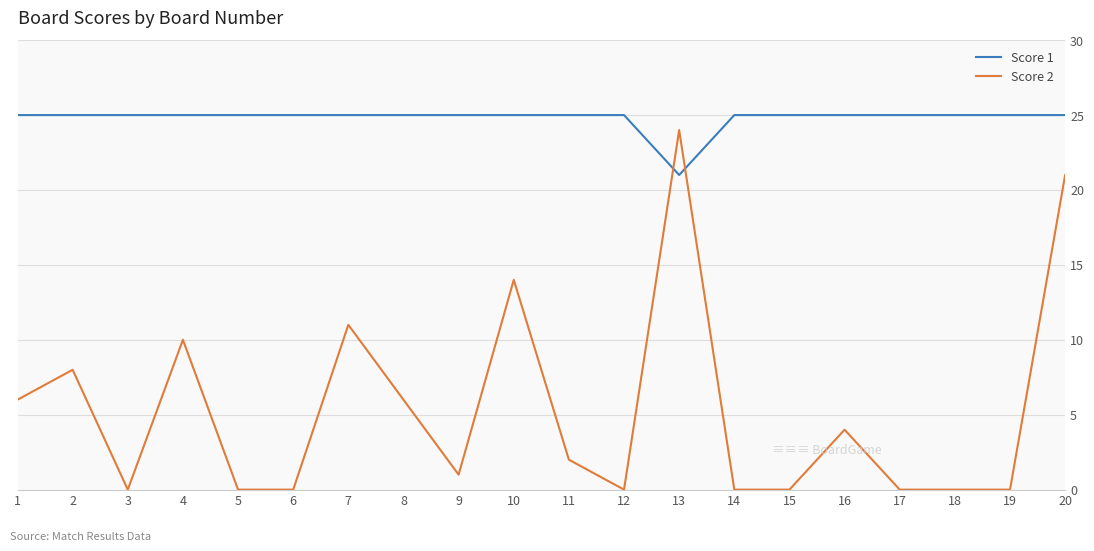

What is the spread (max minus min) of values at 16?

21